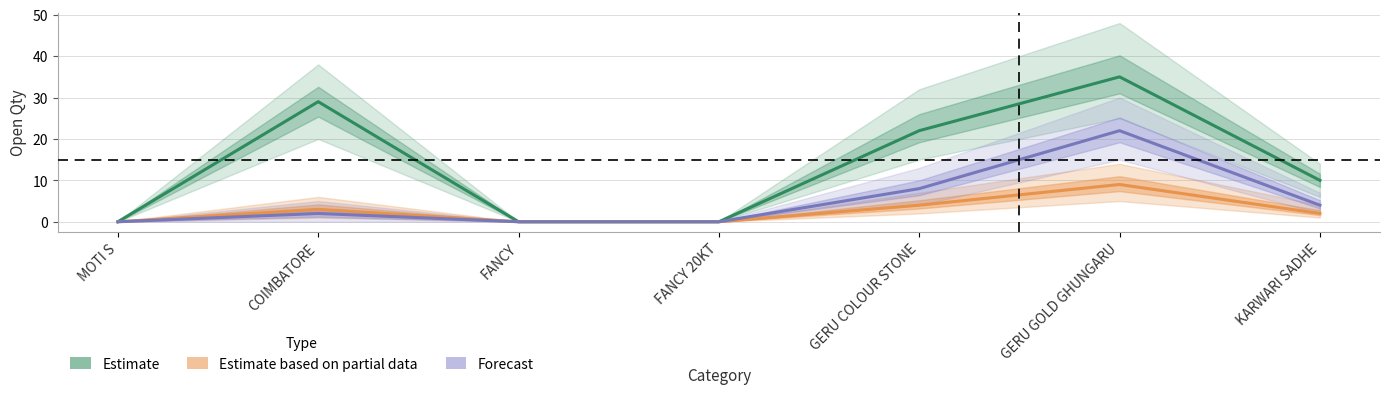

Does the chart display data point markers on the line(s)?

No